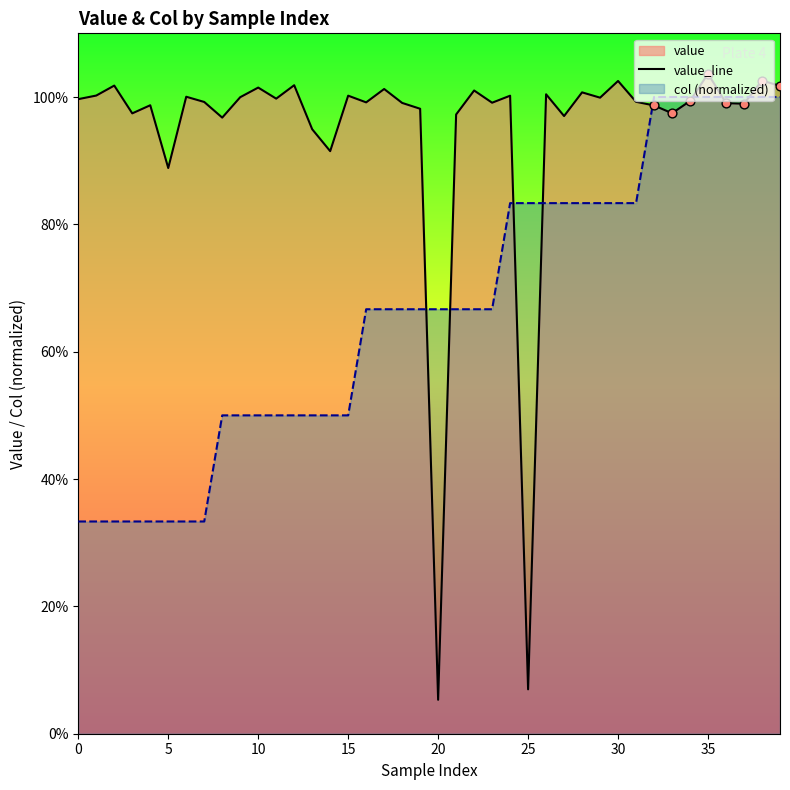

Is the value of value at 2 greater than the value of col at 2?

Yes